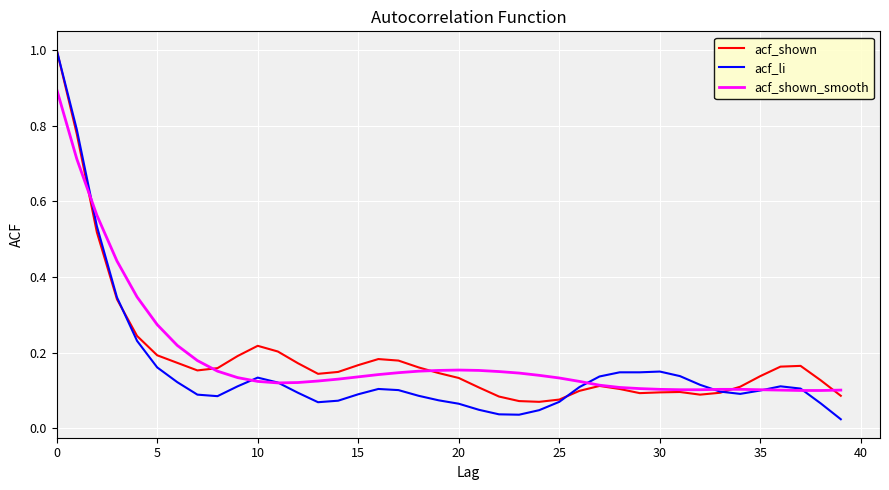

What is the greatest value displayed?

1.0